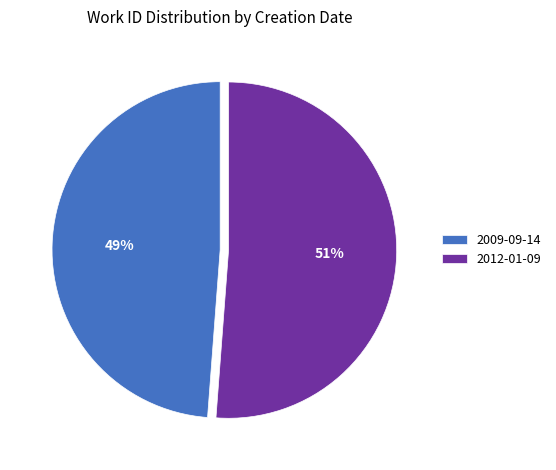

Which category has the smallest portion of the pie?

2009-09-14